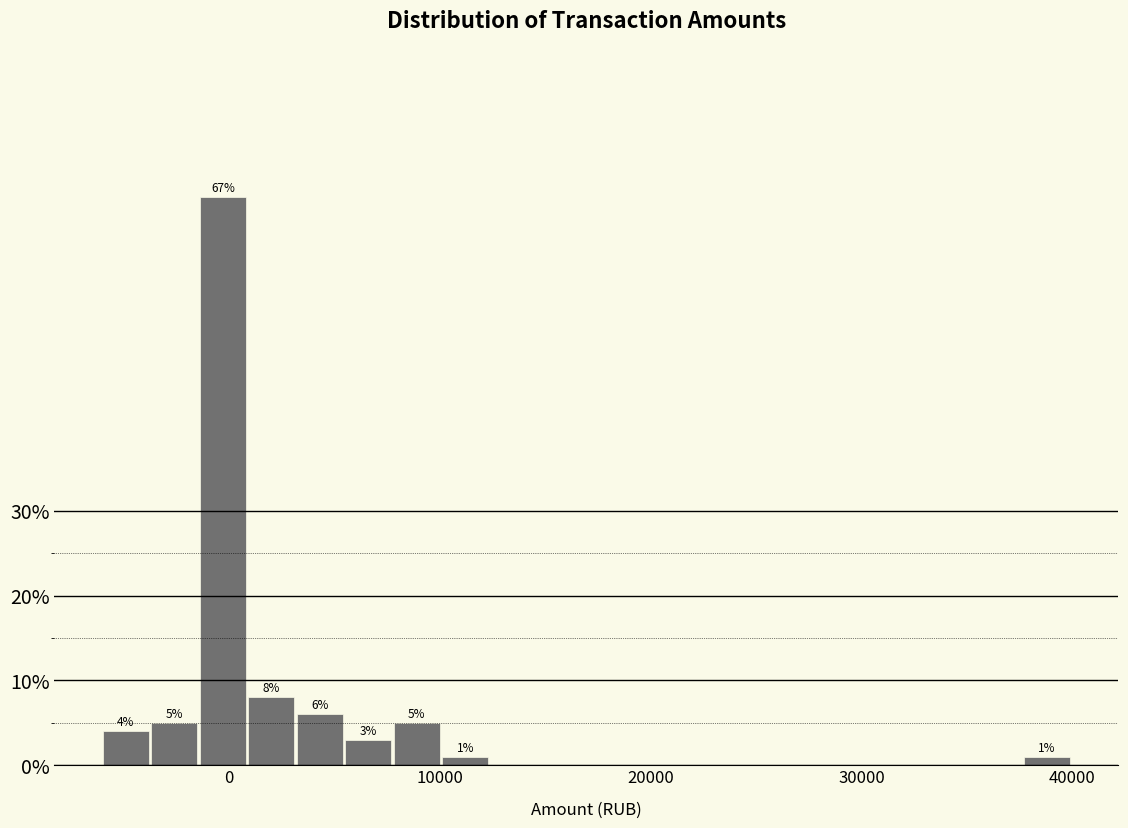

Around what value on the x-axis is the tallest bar? Give the approximate position of its centre, as read against the axis.

0